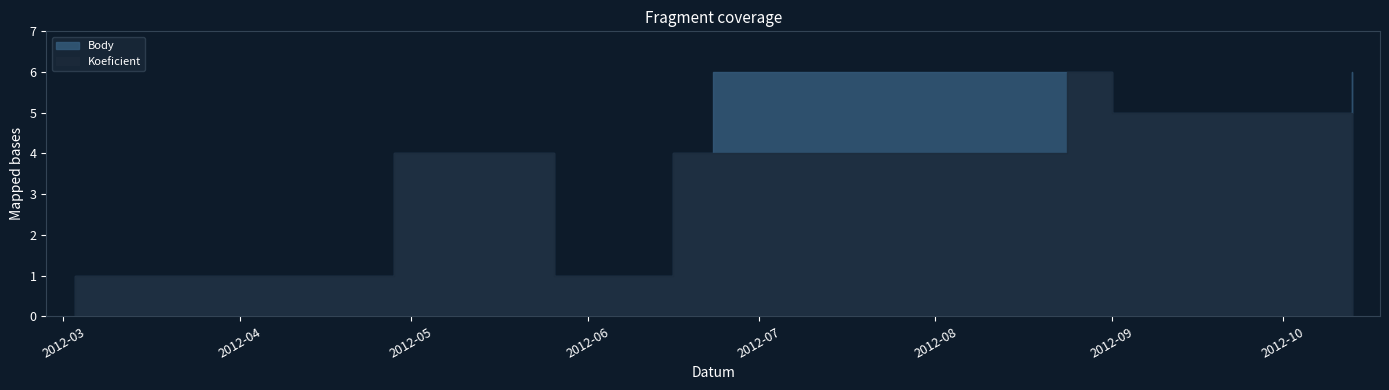

What is the value of the Koeficient point at the 8th from the left?

5